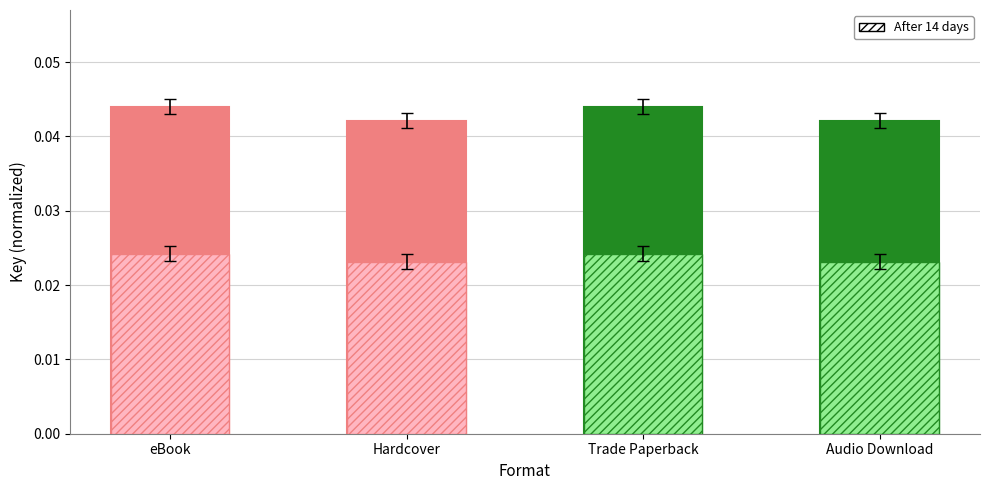

List the labels in order of value, largest first.

eBook, Trade Paperback, Hardcover, Audio Download